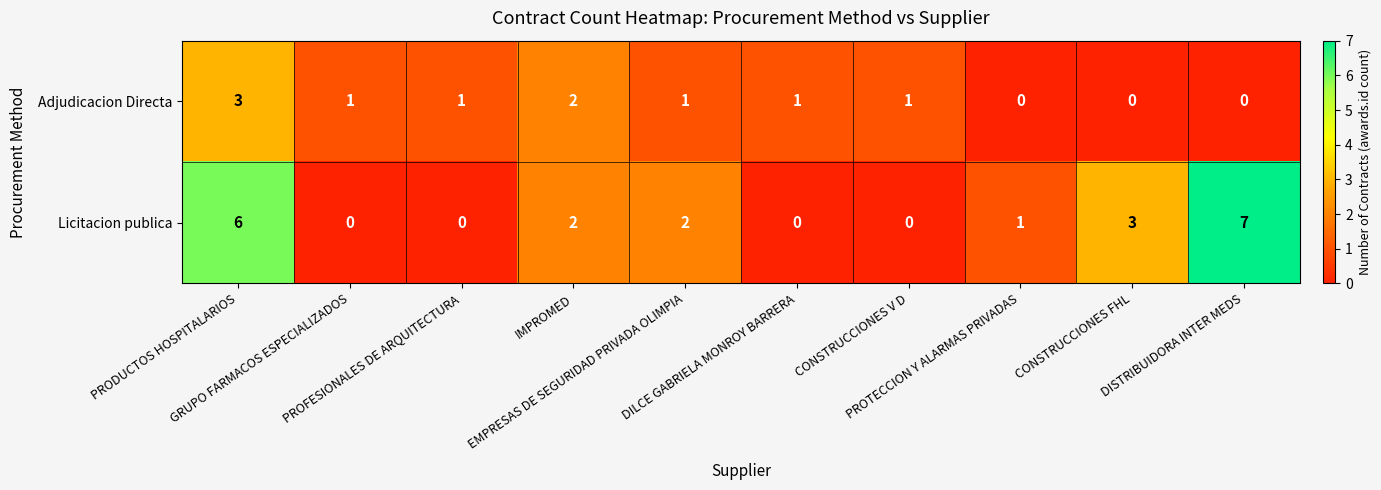

What is the total value across all series at CONSTRUCCIONES V D?

1